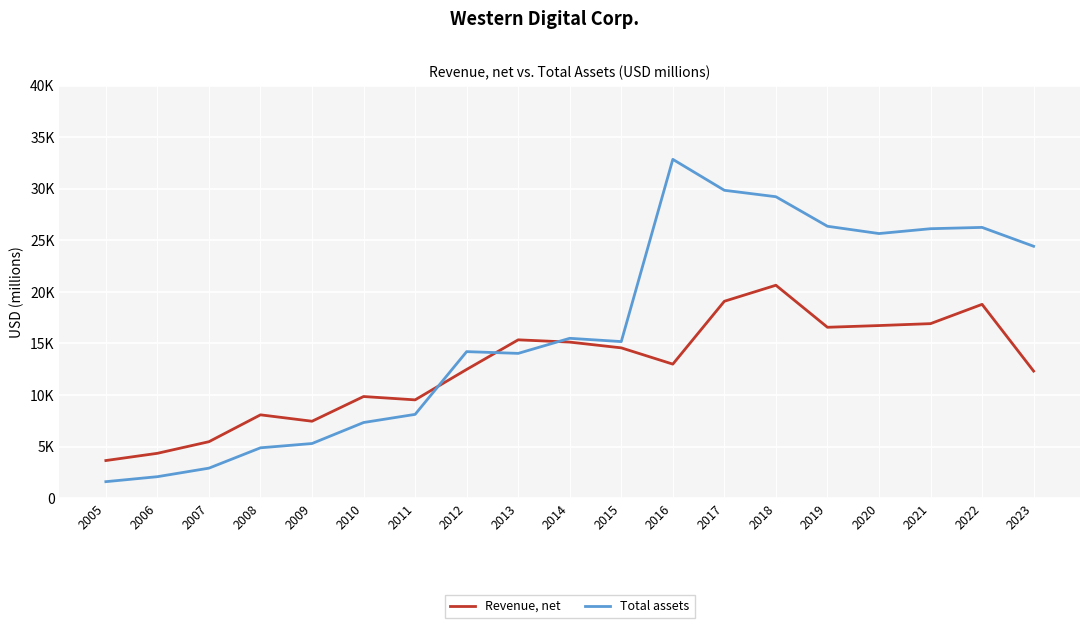

Is it true that Total assets equals 7328 at 2010?

True